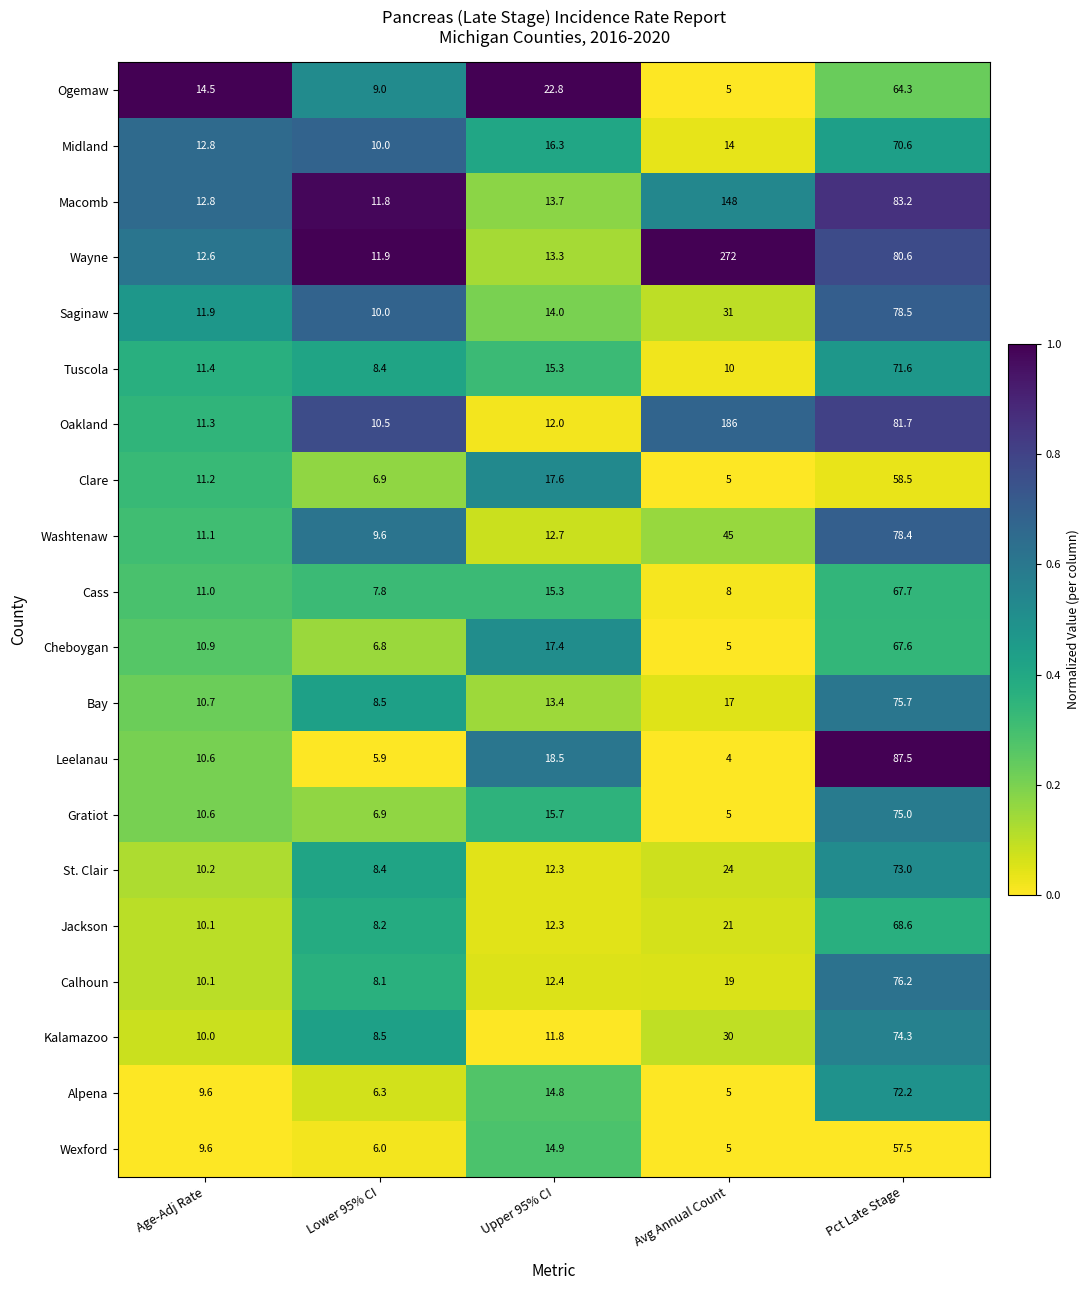

What is the spread (max minus min) of values at Lower 95% CI?

6.0